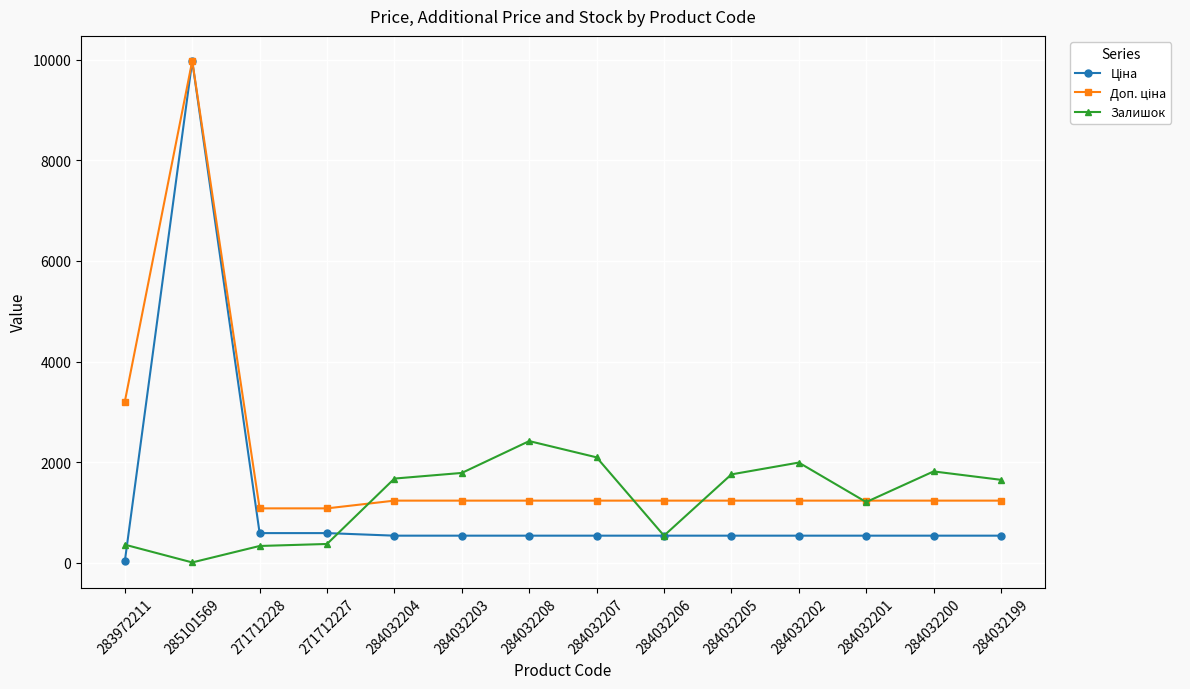

The Залишок series shows 539.0 at 284032206. True or false?

True